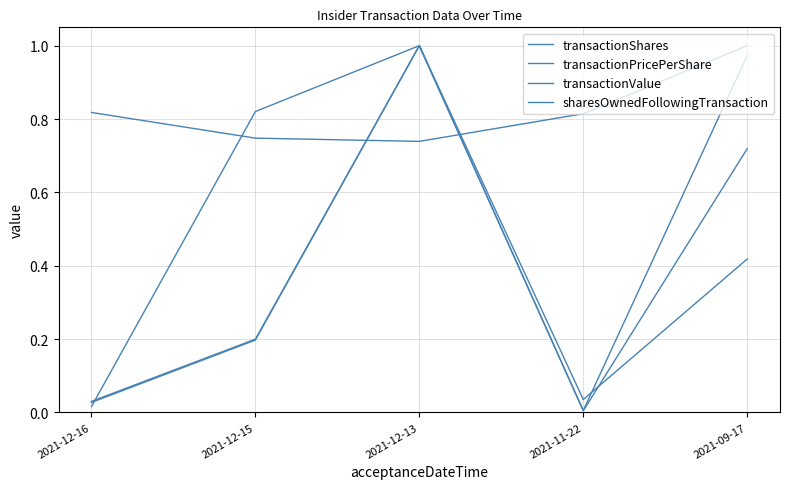

What is the sum of all transactionValue values?

2.2